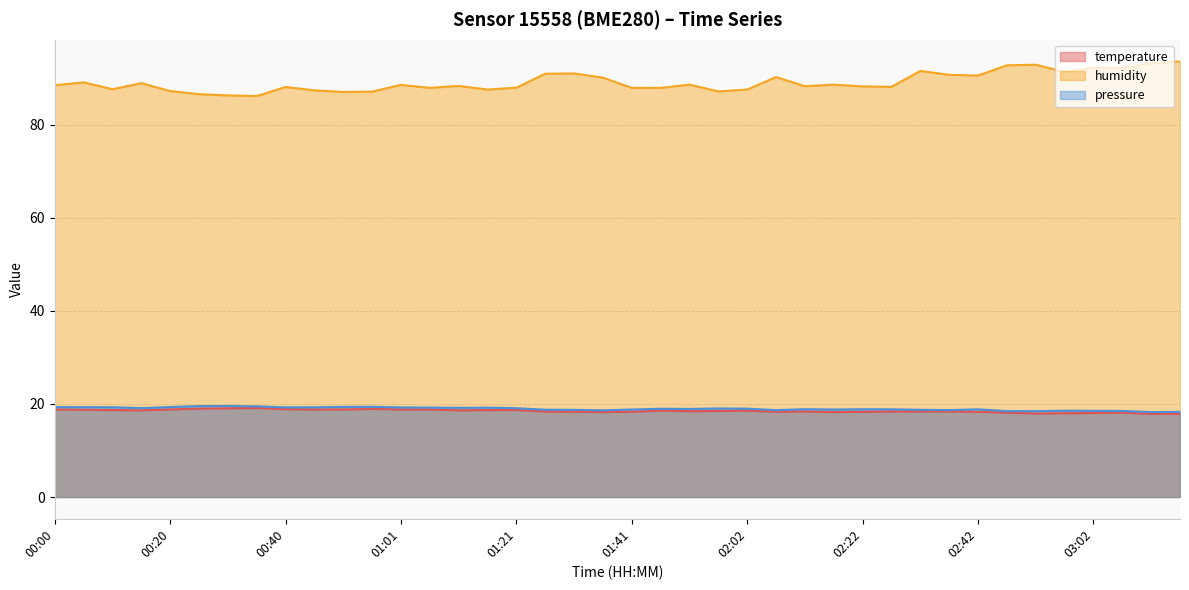

What is the label of the 12th point from the left?

00:56